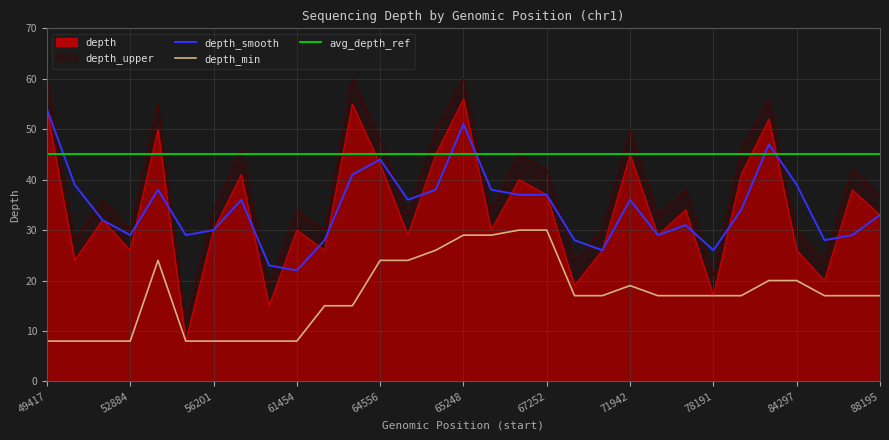

Reading left to right, extract all data points from this chart.

depth: 54	24	32	26	50	8	30	41	15	30	26	55	43	29	45	56	30	40	37	19	26	45	29	34	17	41	52	26	20	38	33
depth_smooth: 54	39	32	29	38	29	30	36	23	22	28	41	44	36	38	51	38	37	37	28	26	36	29	31	26	34	47	39	28	29	33
depth_min: 8	8	8	8	24	8	8	8	8	8	15	15	24	24	26	29	29	30	30	17	17	19	17	17	17	17	20	20	17	17	17
depth_upper: 60	28	36	30	55	12	34	46	19	34	30	60	48	33	50	60	34	45	42	24	30	50	33	38	21	46	56	30	24	42	37